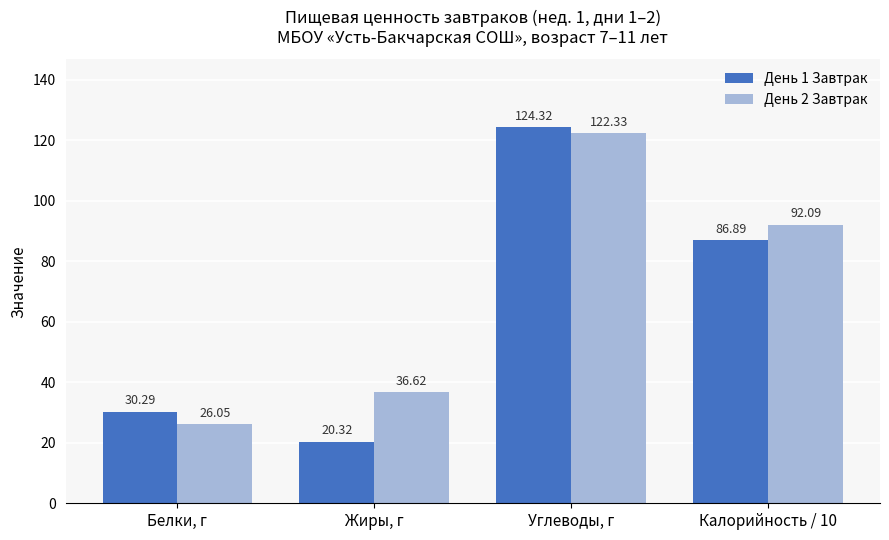

The value of День 1 Завтрак at Калорийность / 10 is 86.9. True or false?

True